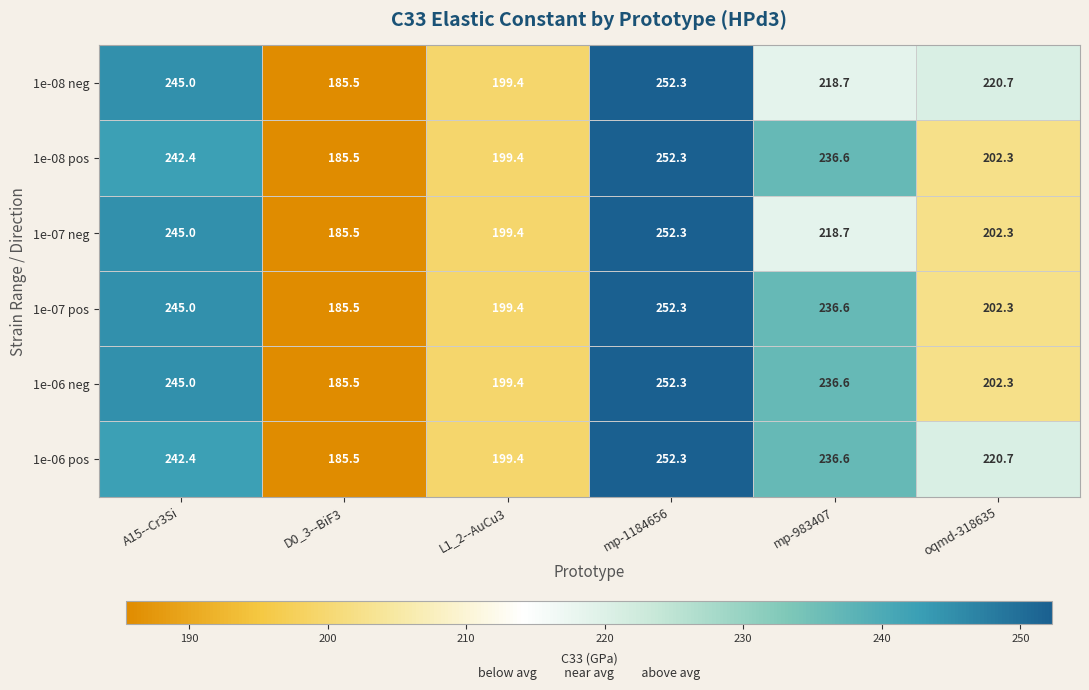

The value of 1e-08 neg at mp-983407 is 140.0. True or false?

False